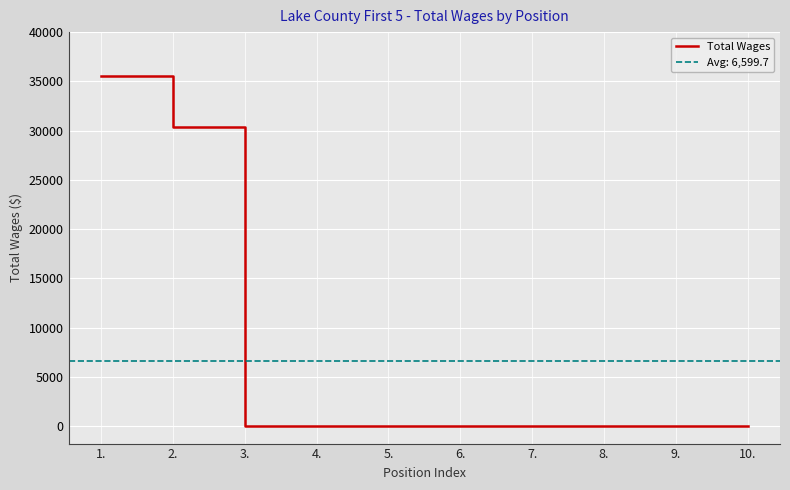

The value at 1. is 13073. True or false?

False